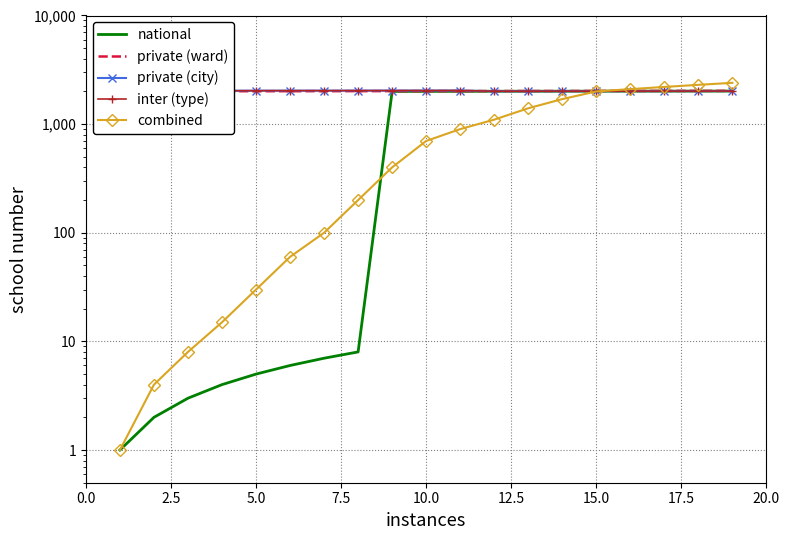

What is the lowest value of the private (city) series?

2009